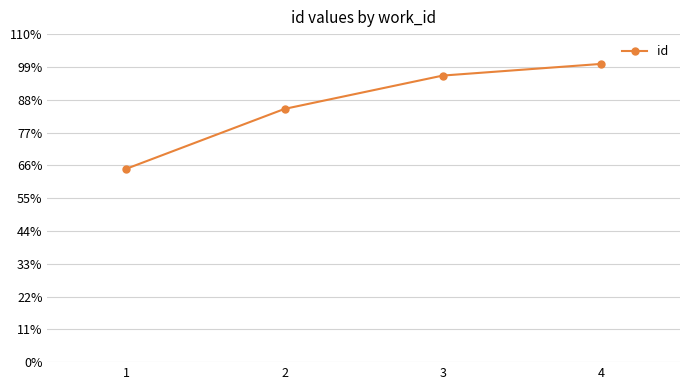

Does the chart display data point markers on the line(s)?

Yes